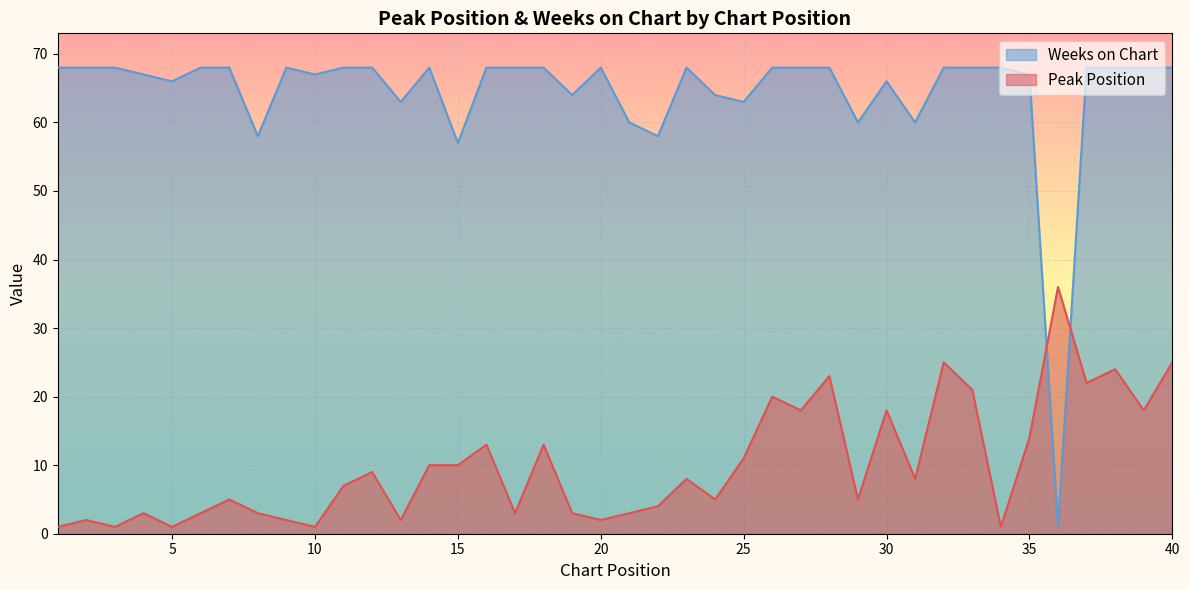

At how many categories does at least one series exceed 43?

39